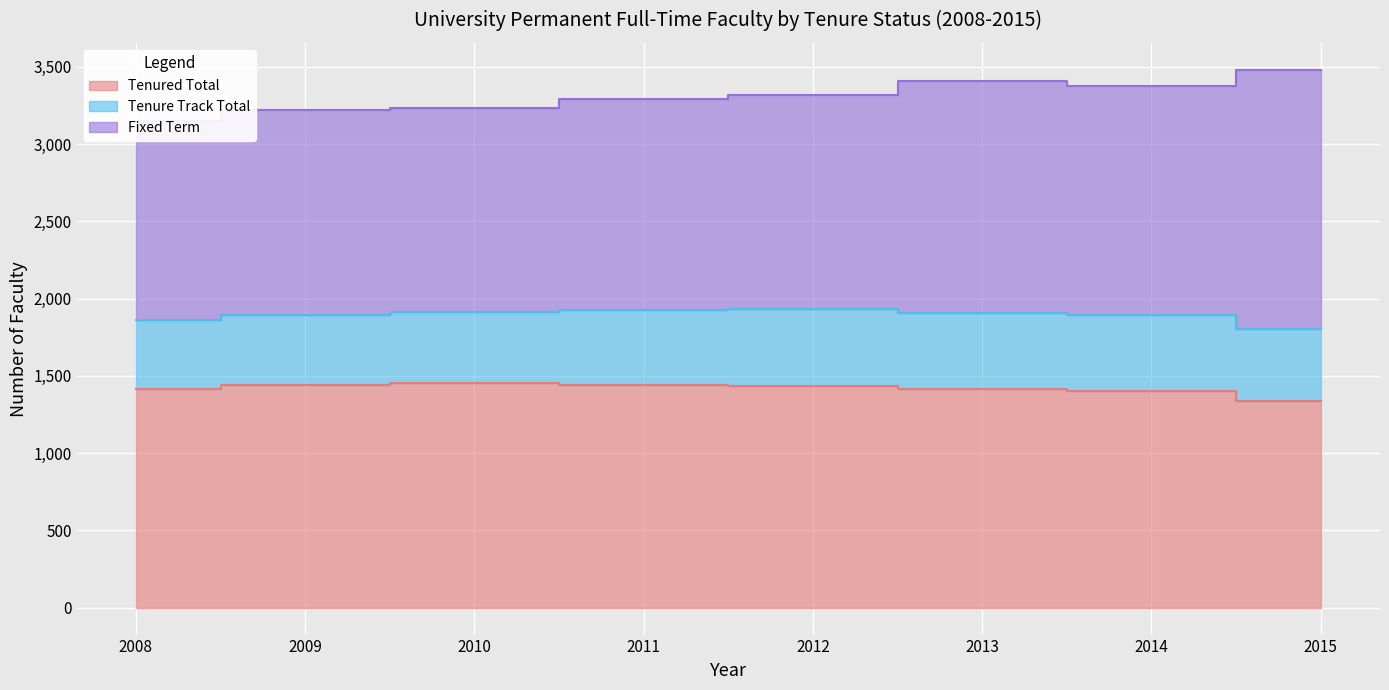

At how many categories does at least one series exceed 786?

8